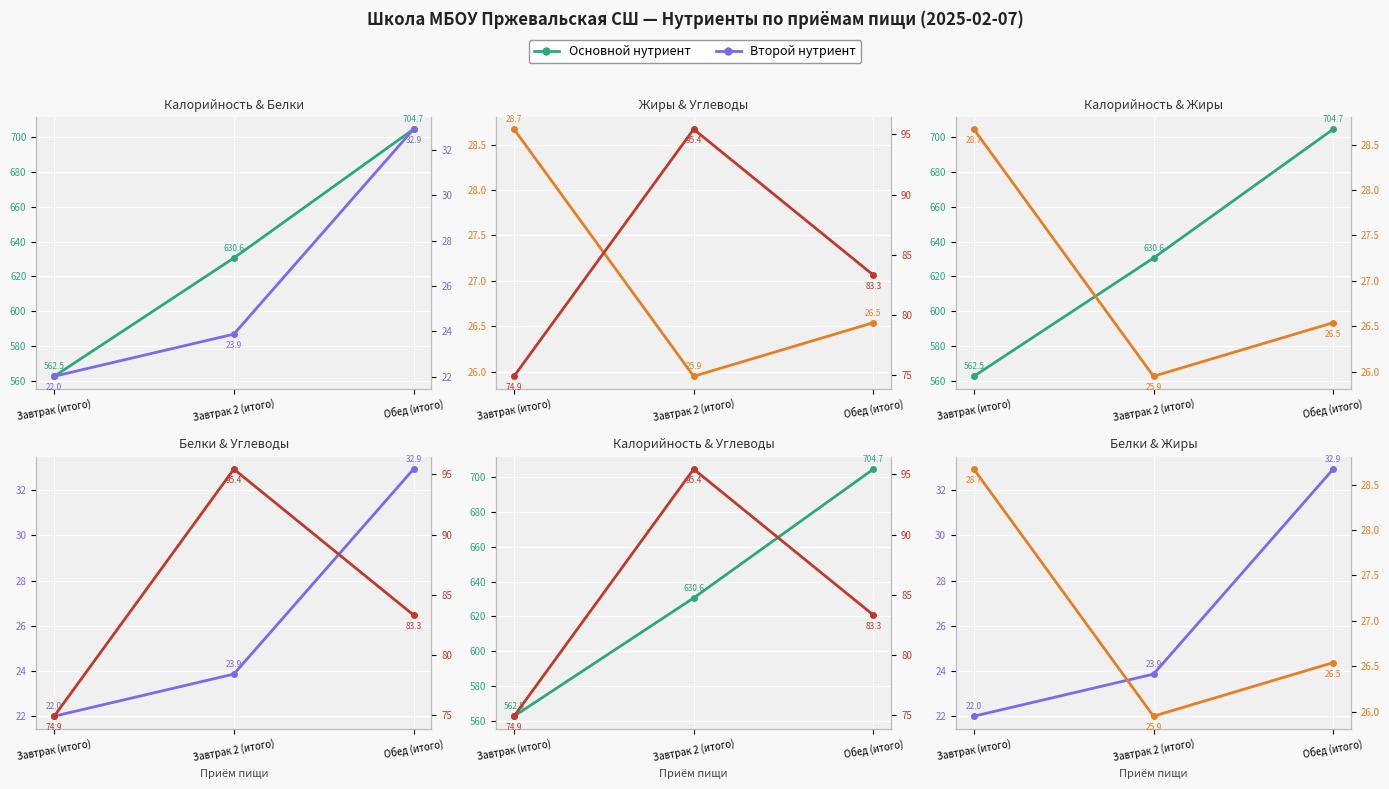

How many values in the Белки series exceed 23?

2